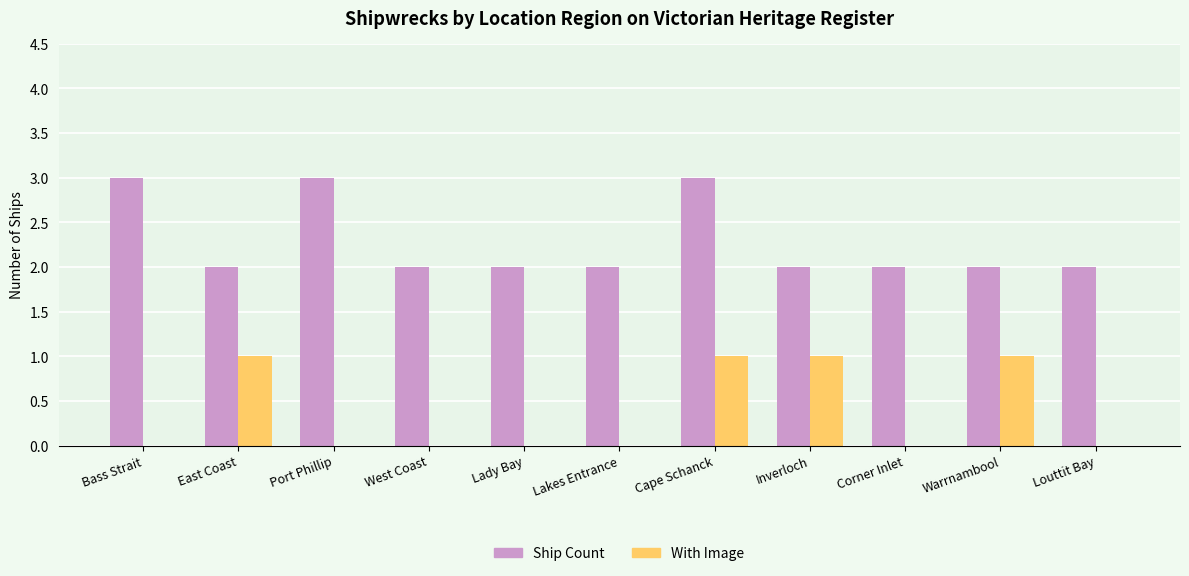

What are all the series names shown in the legend?

Ship Count, With Image